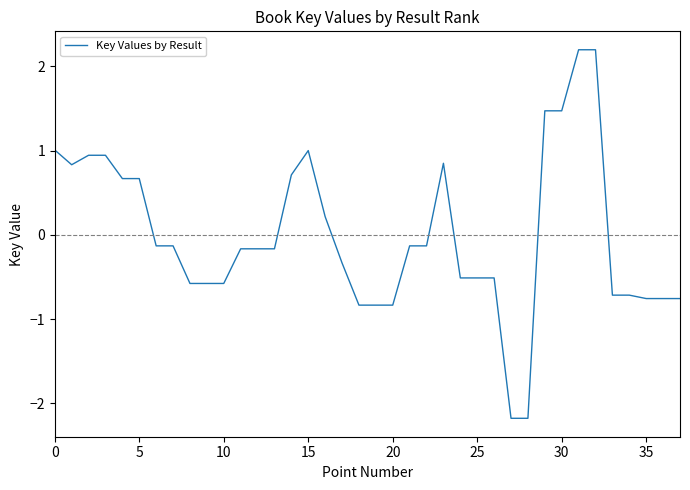

What is the greatest value displayed?

2.2